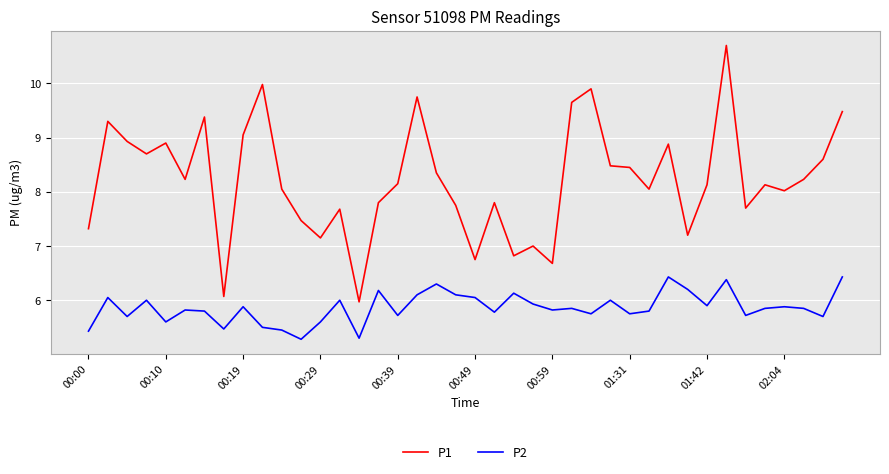

True or false: P1 and P2 cross at least once.

False